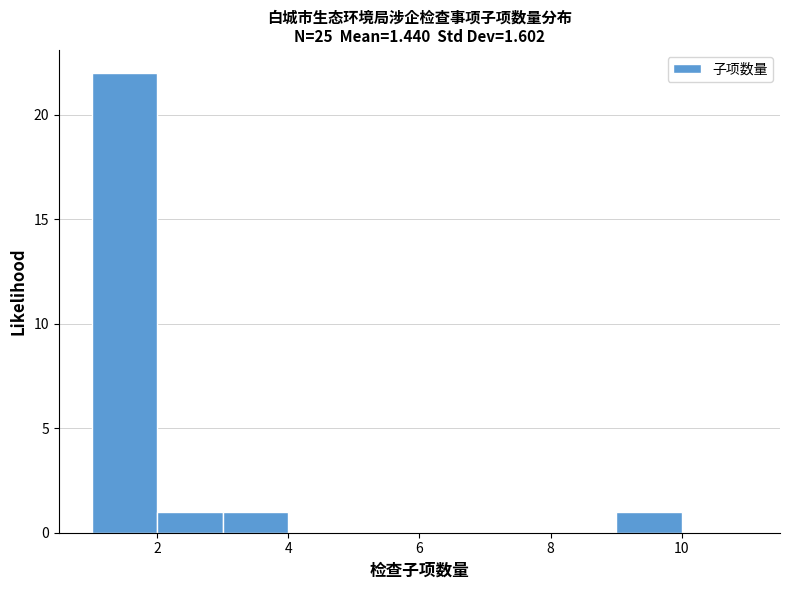

Reading left to right, transcribe this chart: for each bar, give the range it covers on the x-axis and its height. The values are not printed on the chart, so give them approximately, as read against the axis.

1 to 2: 22
2 to 3: 1
3 to 4: 1
4 to 5: 0
5 to 6: 0
6 to 7: 0
7 to 8: 0
8 to 9: 0
9 to 10: 1
10 to 11: 0